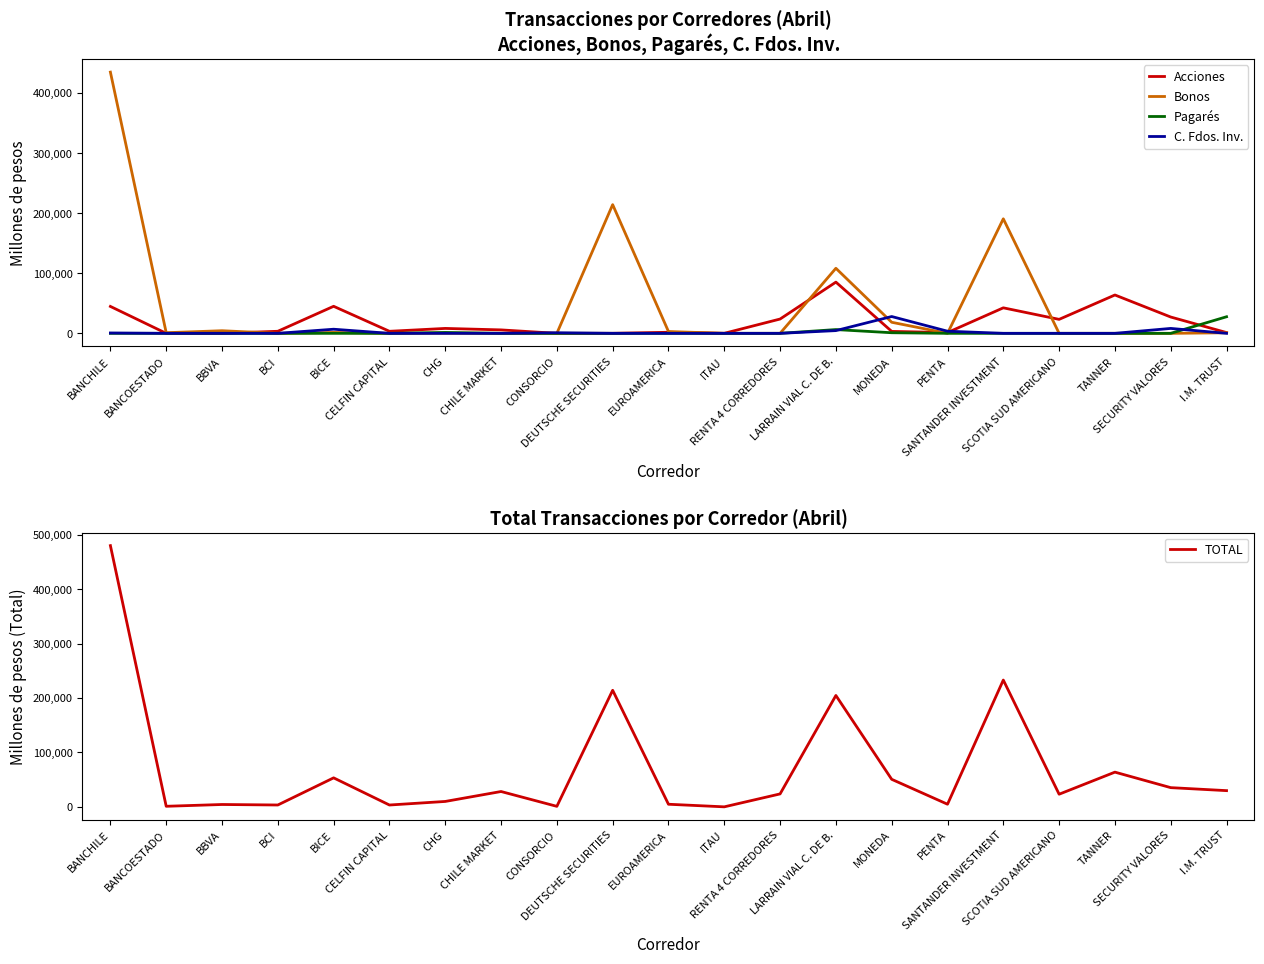

What is the maximum value shown in the chart?

479958.0